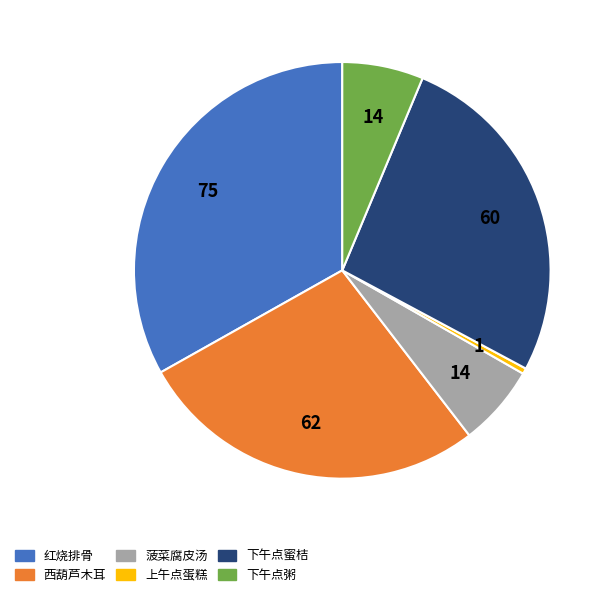

Is there any slice that represents more than half of the pie?

No